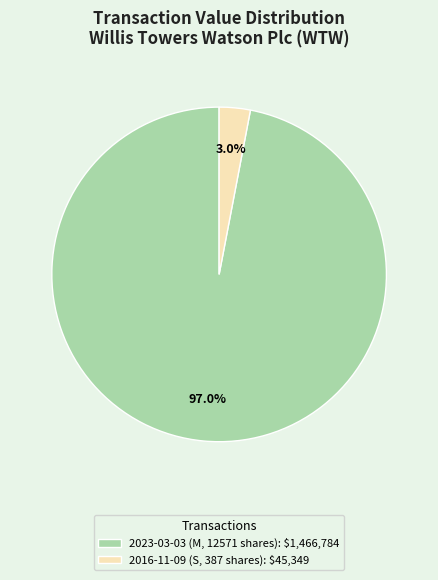

Which slice is the smallest?

2016-11-09 (S, 387 shares): $45,349